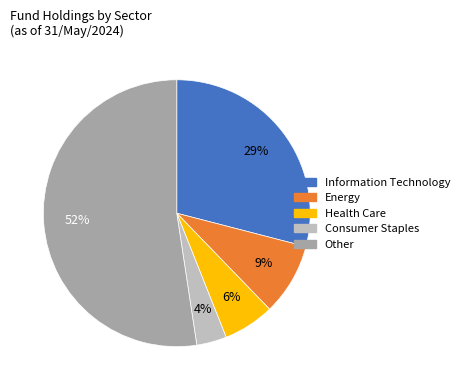

Approximately how many times larger is the value at Information Technology compared to Other?

0.6